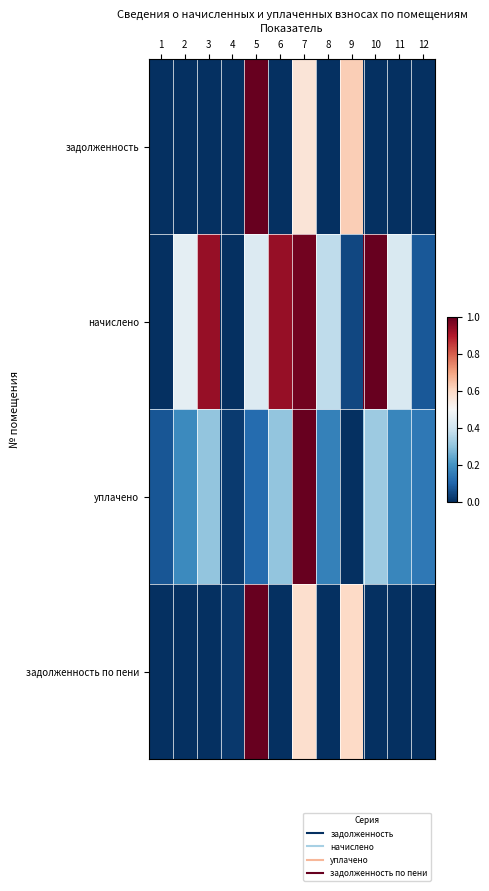

Count the number of data series in this chart.

4